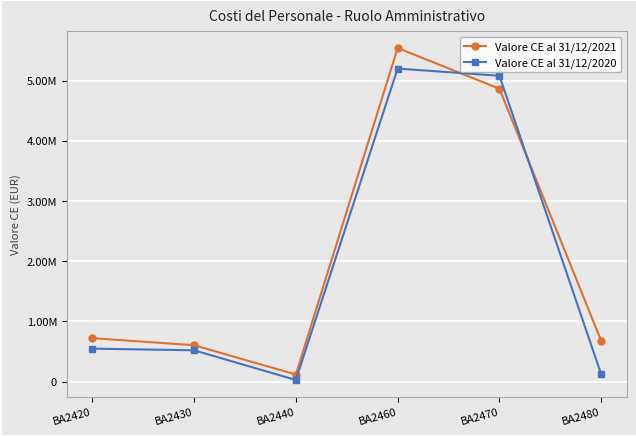

What are all the series names shown in the legend?

Valore CE al 31/12/2021, Valore CE al 31/12/2020